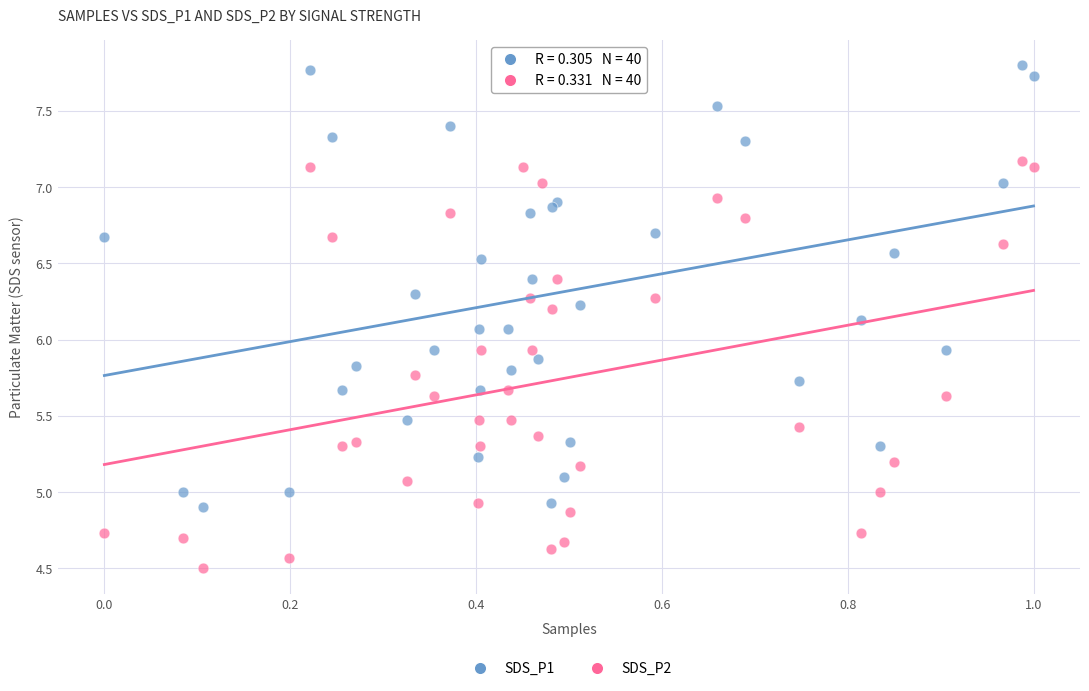

Which series contains the highest Y value?

SDS_P1